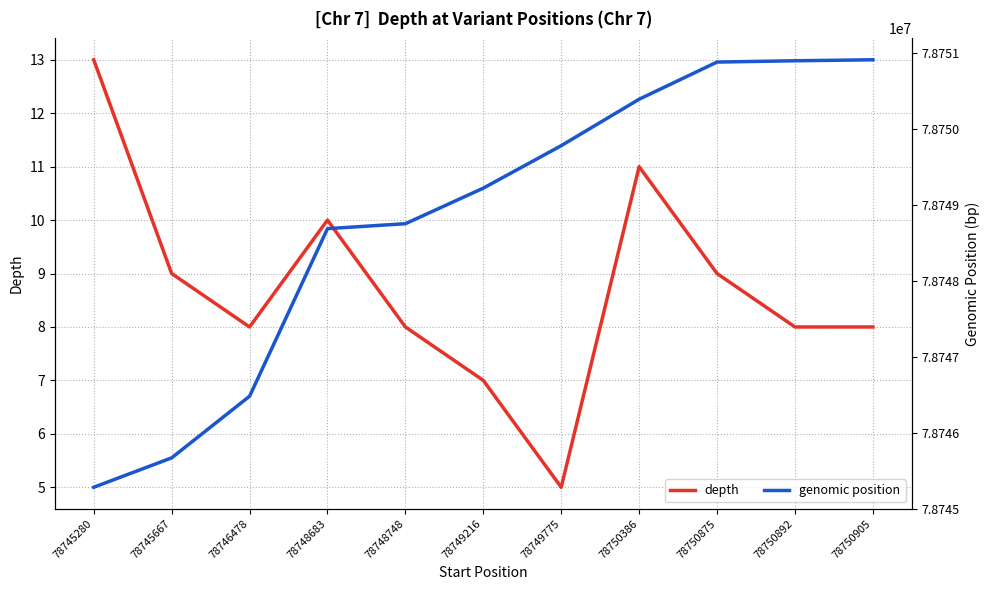

Between 78745667 and 78746478, which series saw the biggest shift?

genomic position